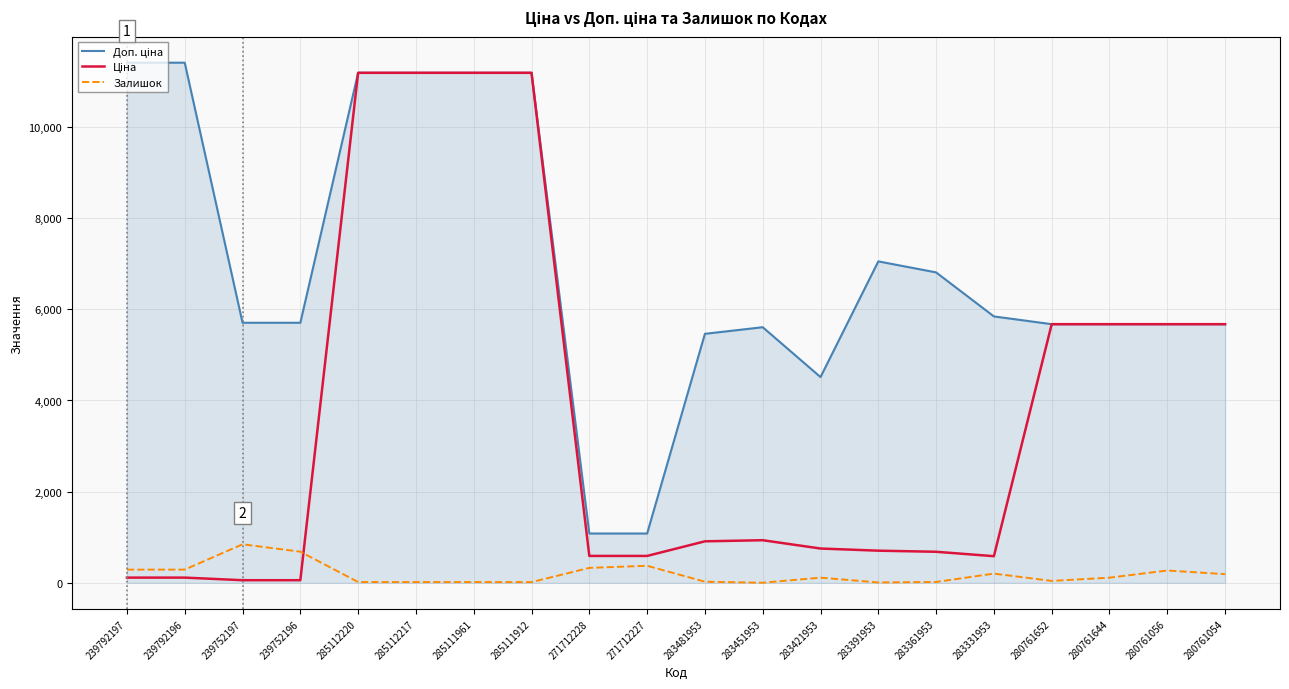

Is this an area chart (filled region under the line)?

No